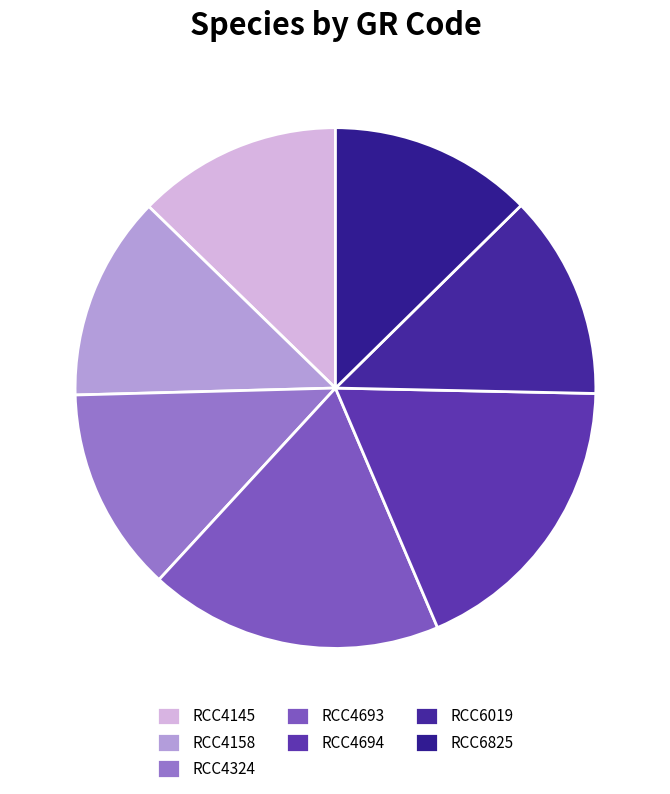

What percentage is the RCC6019 slice, to the nearest percent?

13%